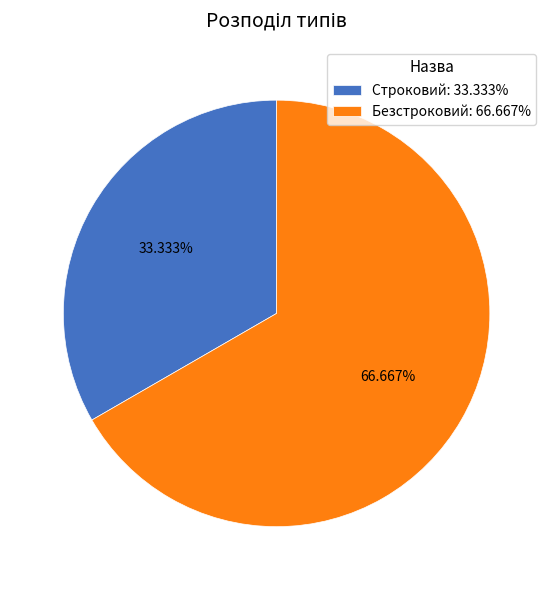

Count the number of slices in the pie.

2